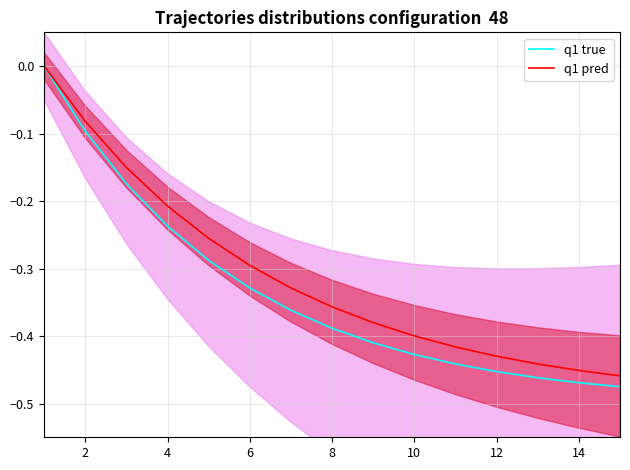

The q1 pred series shows -0.7 at 10. True or false?

False